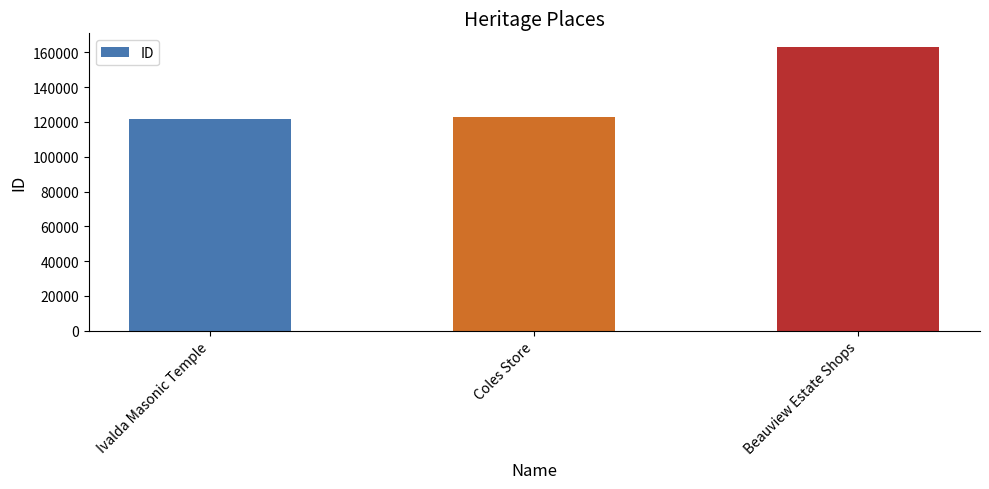

Rank the categories by value from highest to lowest.

Beauview Estate Shops, Coles Store, Ivalda Masonic Temple